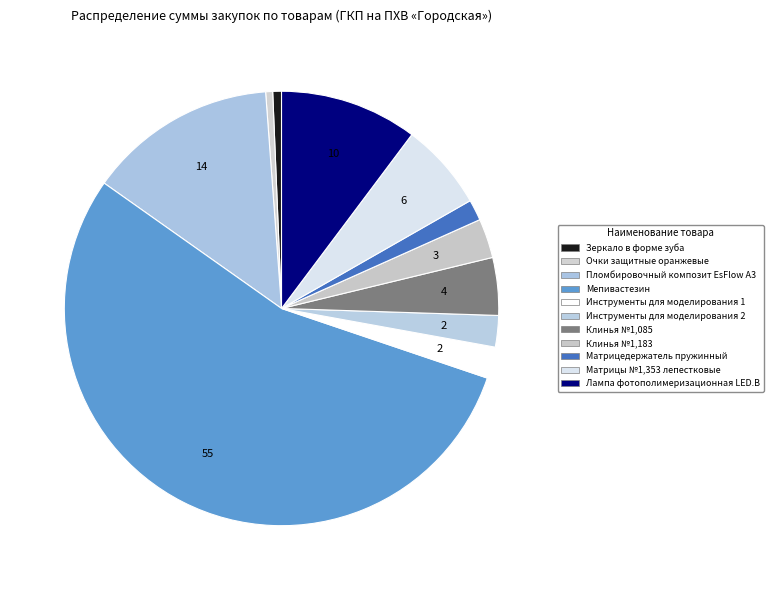

What is the largest slice in the pie chart?

Мепивастезин